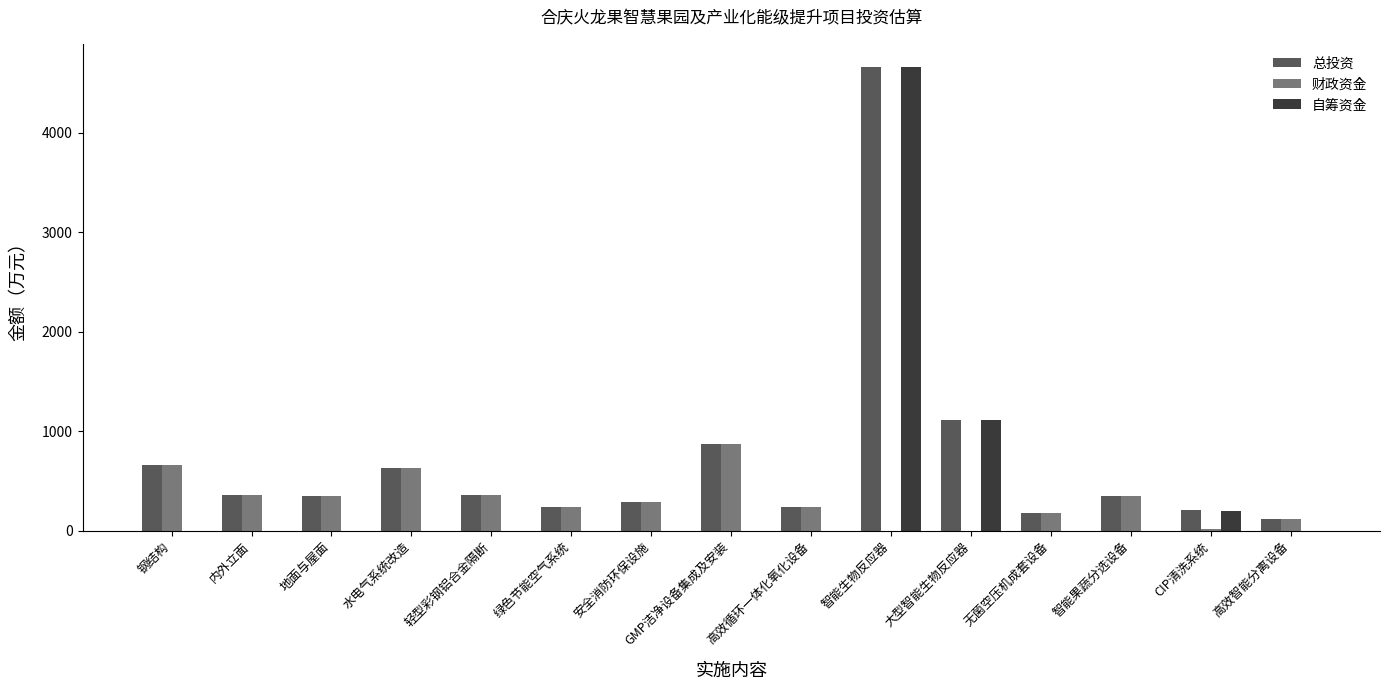

What is the maximum value shown in the chart?

4662.0